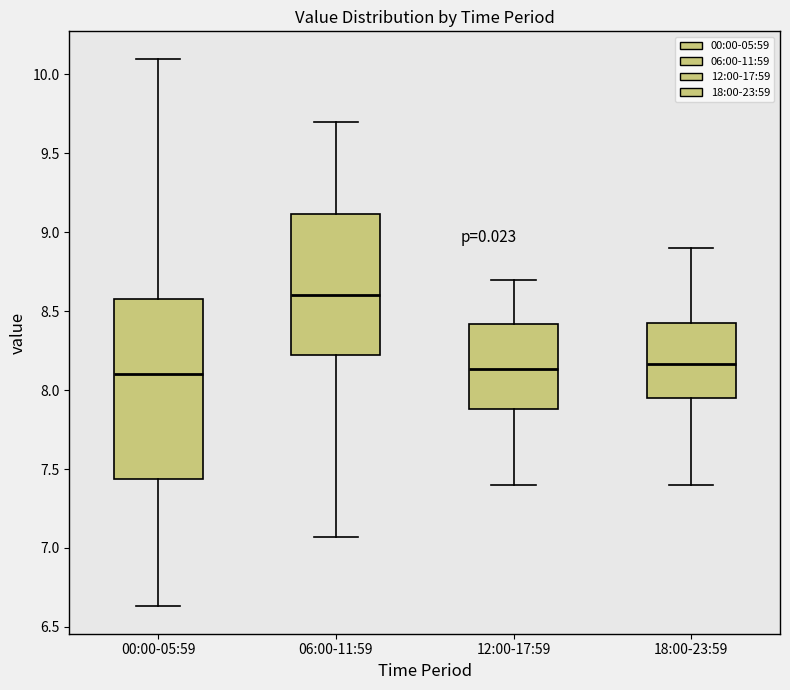

Reading left to right, transcribe this box plot: for each box, give where its median line is, the range the box spans, and where its two whiskers end, as read against the y-axis. The values are not printed on the chart, so give them approximately, as read against the axis.

00:00-05:59: median 8.10, box 7.45 to 8.60, whiskers 6.65 to 10.10
06:00-11:59: median 8.60, box 8.20 to 9.10, whiskers 7.05 to 9.70
12:00-17:59: median 8.15, box 7.90 to 8.40, whiskers 7.40 to 8.70
18:00-23:59: median 8.15, box 7.95 to 8.45, whiskers 7.40 to 8.90